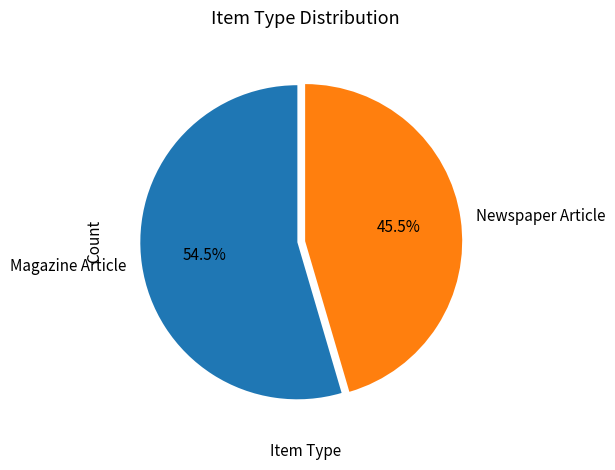

Which category accounts for the majority?

Magazine Article